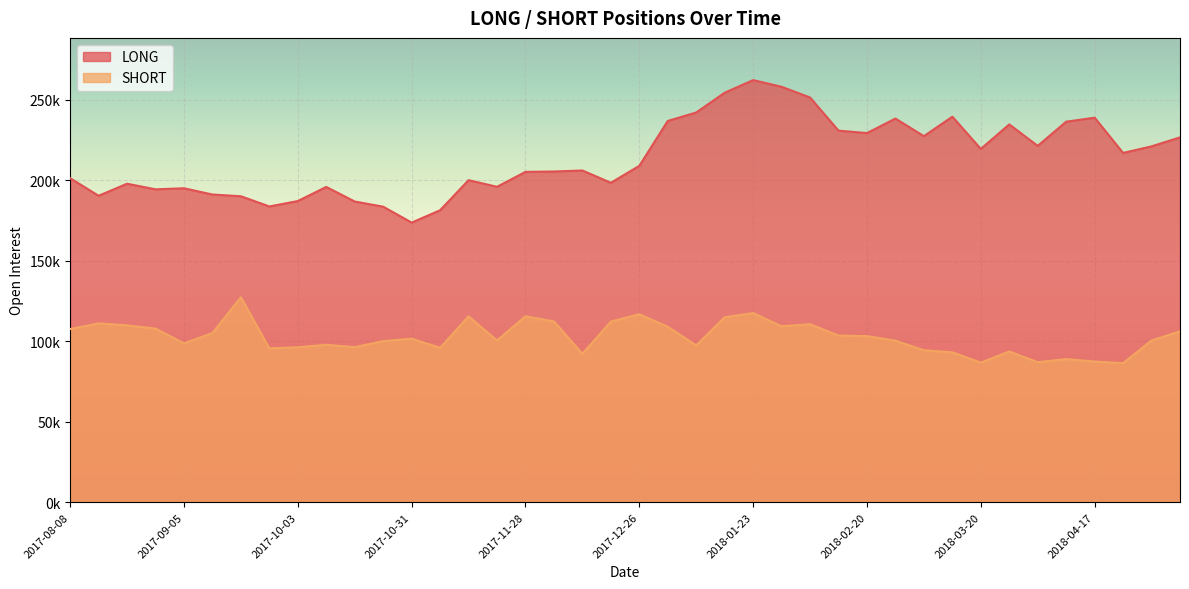

True or false: SHORT has a value of 97362 at 2018-01-09.

True